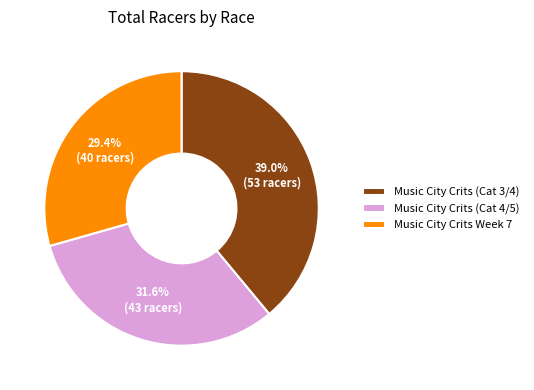

Combined, what portion of the pie is Music City Crits (Cat 4/5) and Music City Crits (Cat 3/4)?

70.6%